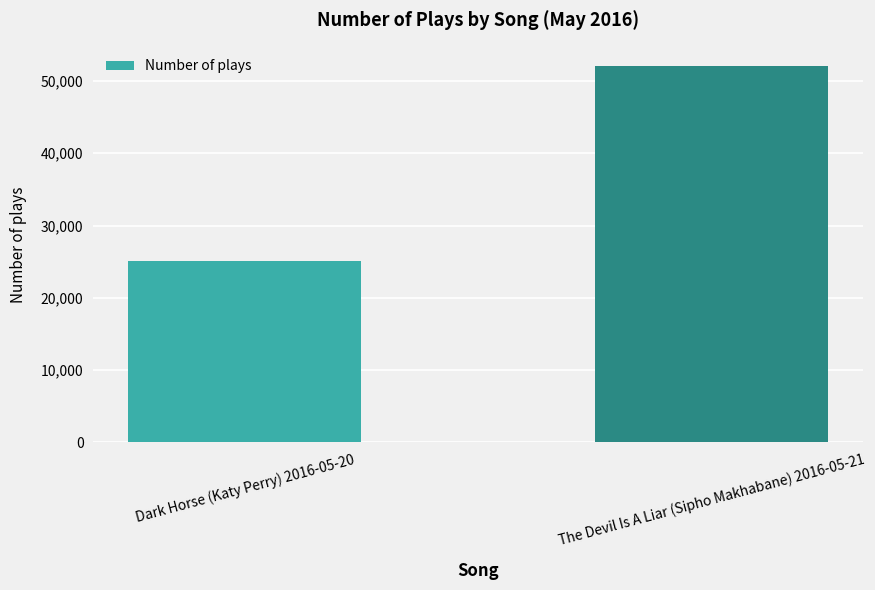

Rank the categories by value from lowest to highest.

Dark Horse (Katy Perry) 2016-05-20, The Devil Is A Liar (Sipho Makhabane) 2016-05-21